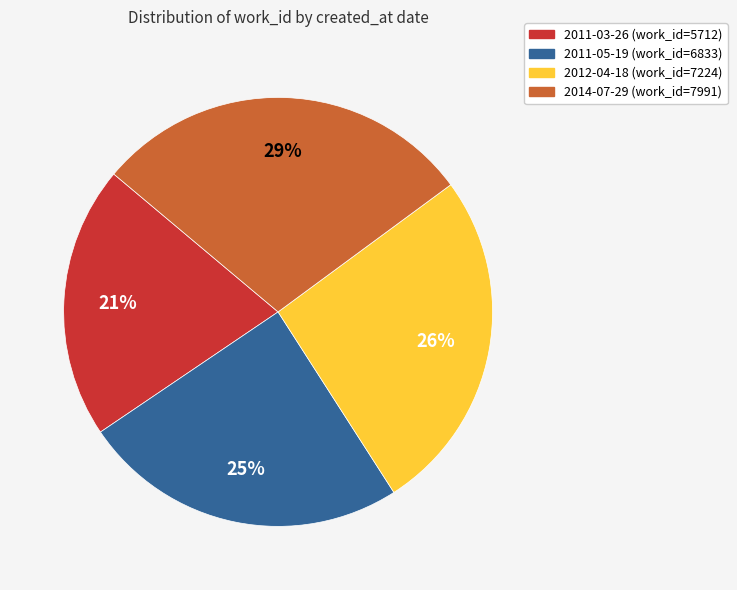

Count the number of slices in the pie.

4